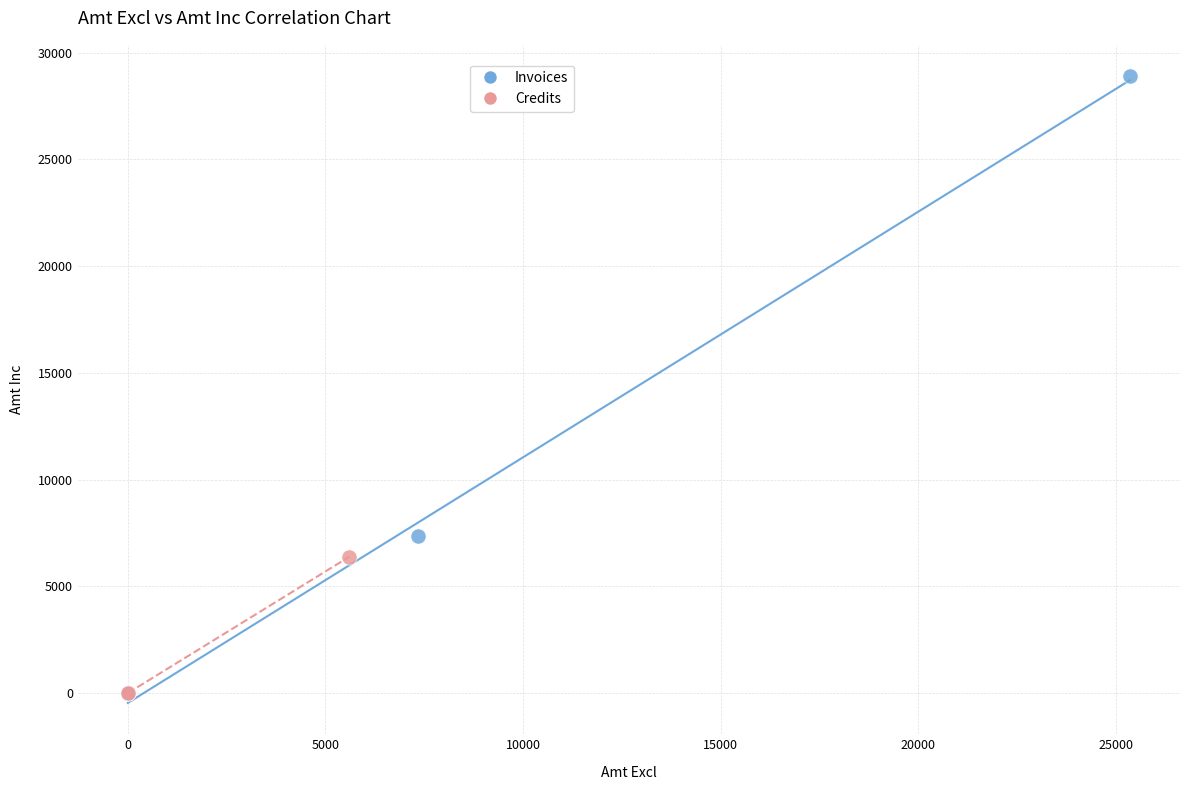

Which series contains the highest Y value?

Invoices